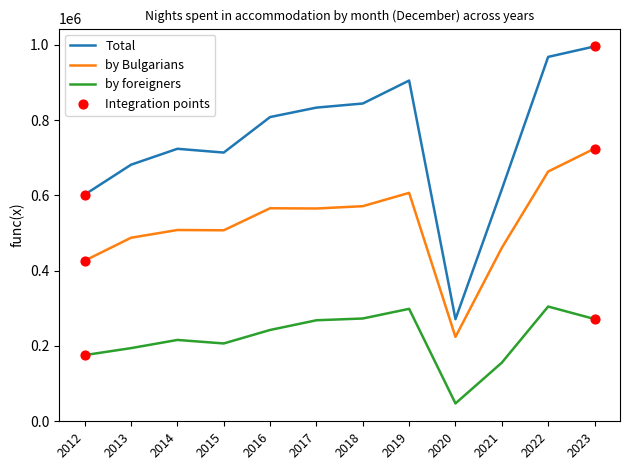

What is the total value across all series at 2023?

1991580